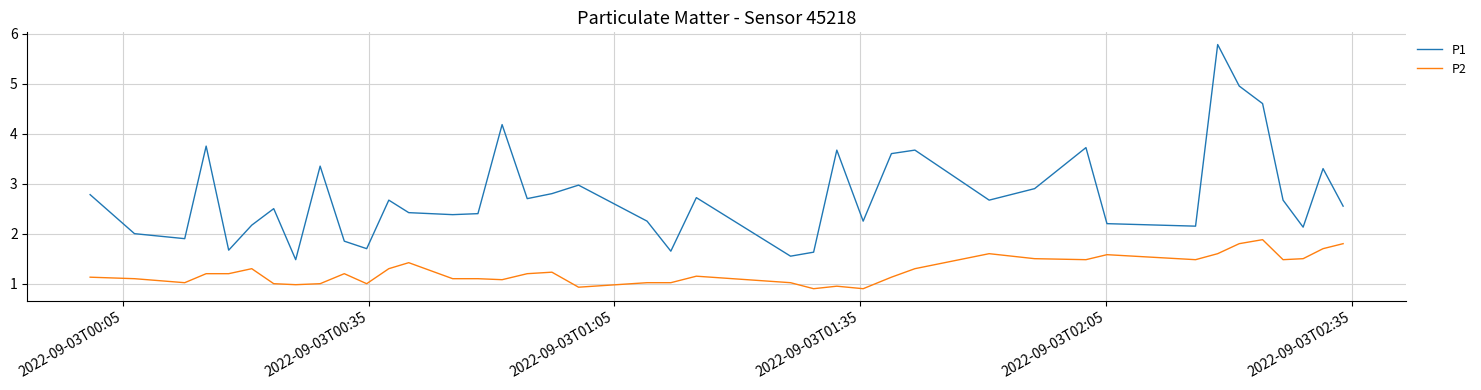

Which series has the widest spread of values?

P1